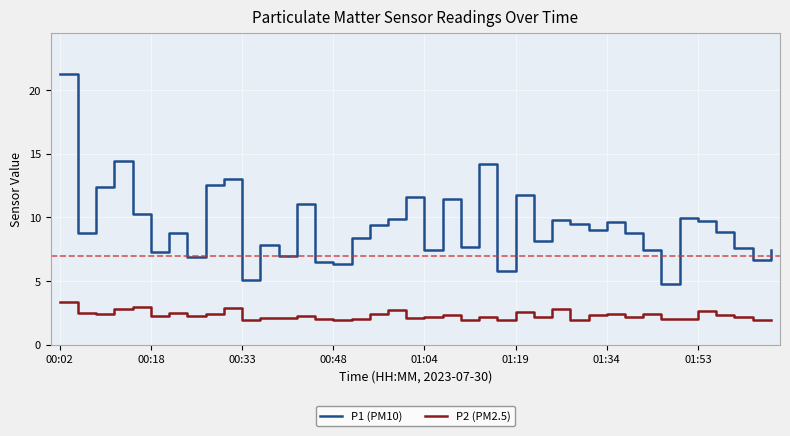

List the series in order of their peak value, highest first.

P1 (PM10), P2 (PM2.5)